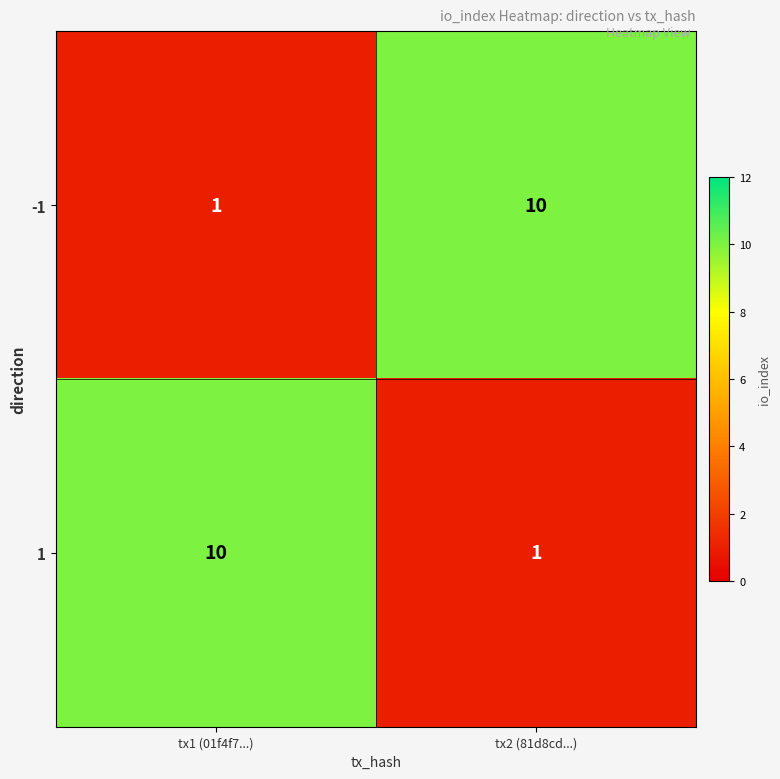

What is the spread (max minus min) of values at tx1 (01f4f7...)?

9